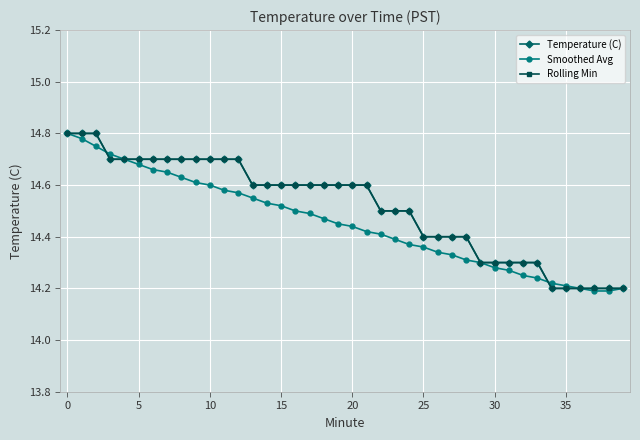

Does the chart have visible grid lines?

Yes